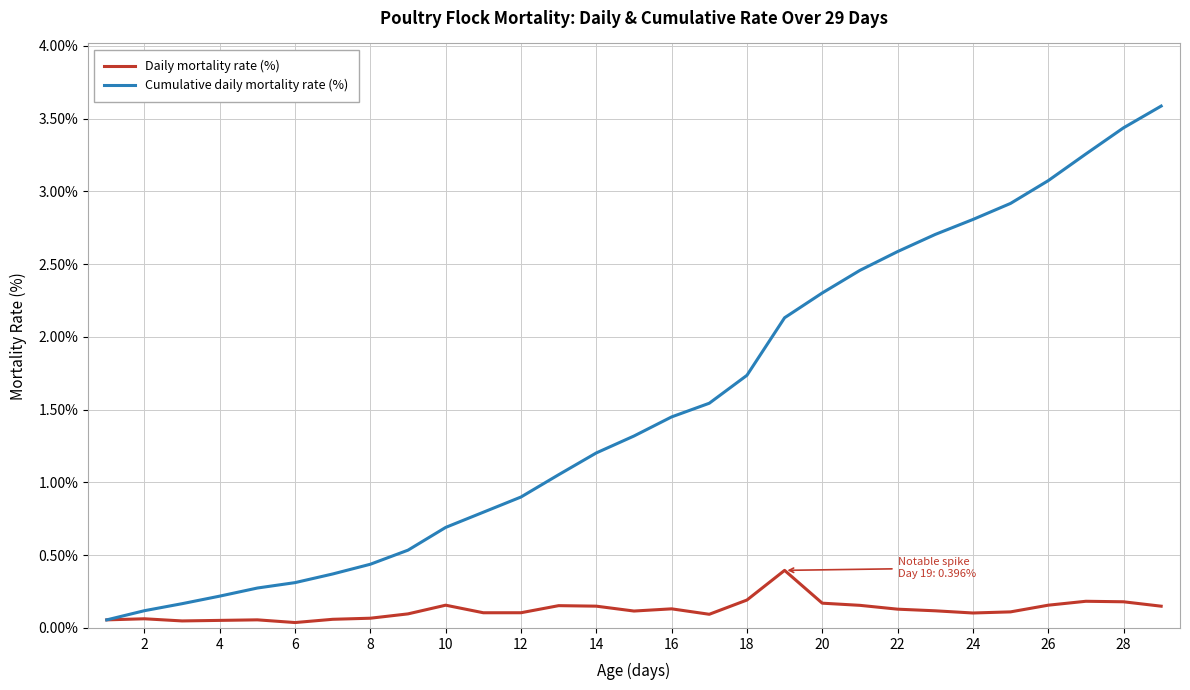

What is the greatest value displayed?

3.6